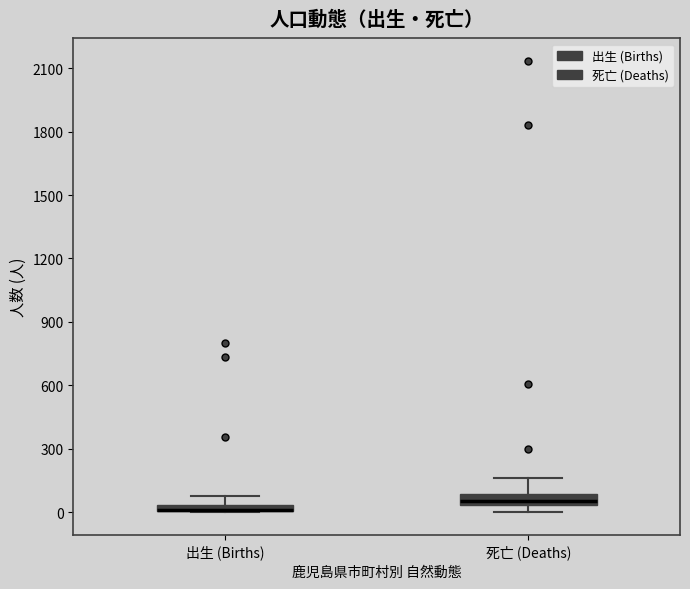

Where is the lower edge of the box for 死亡 (Deaths) on the y-axis? The values are not printed on the chart, so give them approximately, as read against the axis.

50